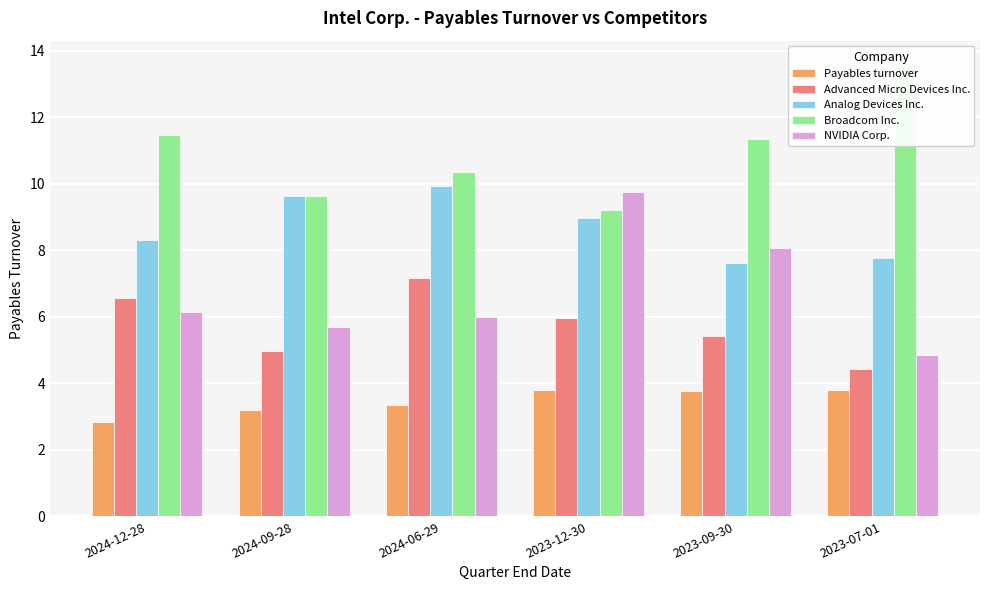

What is the spread (max minus min) of values at 2024-06-29?

7.0